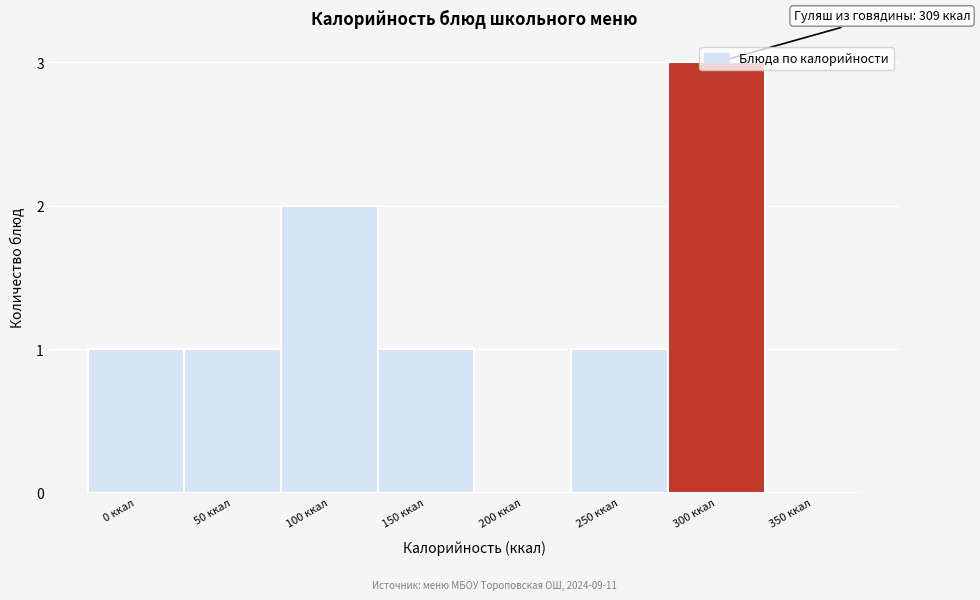

True or false: the data shows 2 at 250 ккал.

False